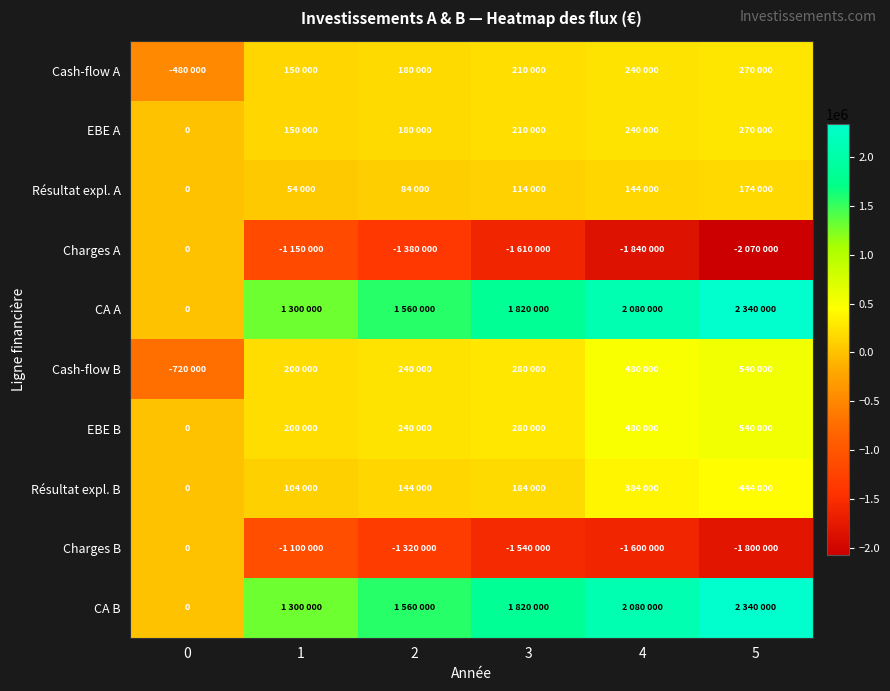

Which series has the largest range (max minus min)?

CA A